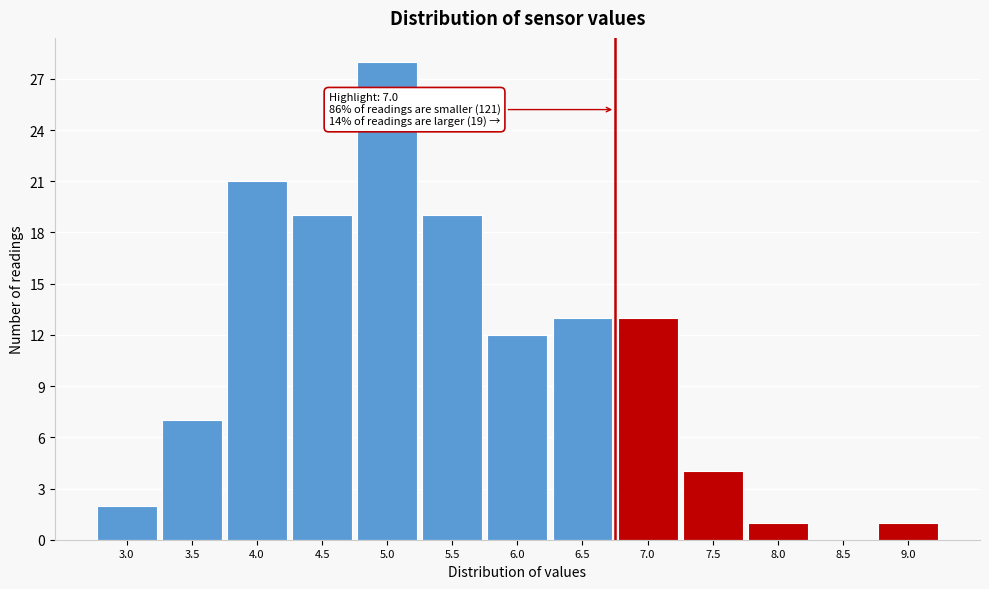

Reading left to right, transcribe all the data shown in this chart.

3.0=2	3.5=7	4.0=21	4.5=19	5.0=28	5.5=19	6.0=12	6.5=13	7.0=13	7.5=4	8.0=1	8.5=0	9.0=1